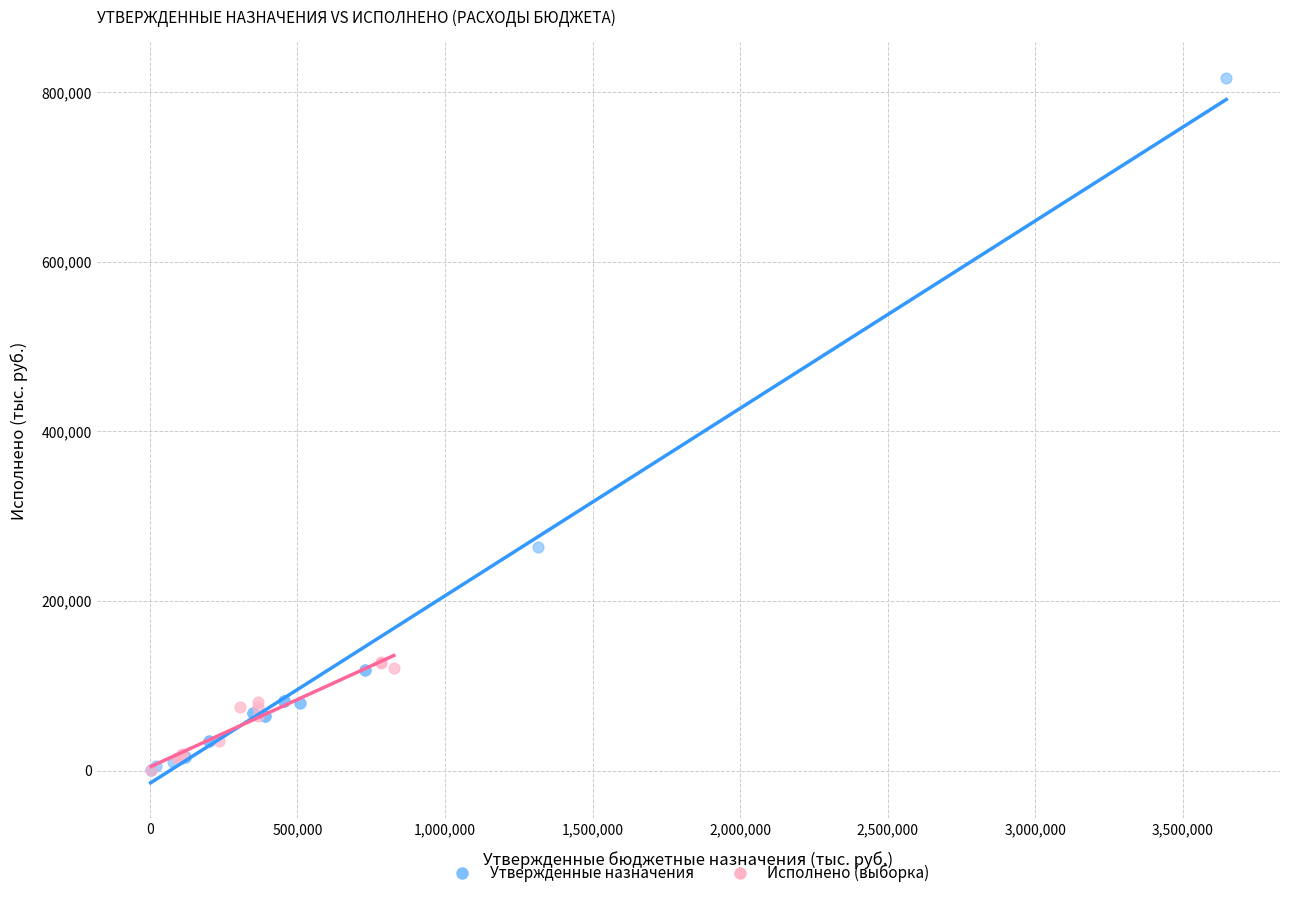

Which series reaches the maximum Y coordinate?

Утвержденные назначения